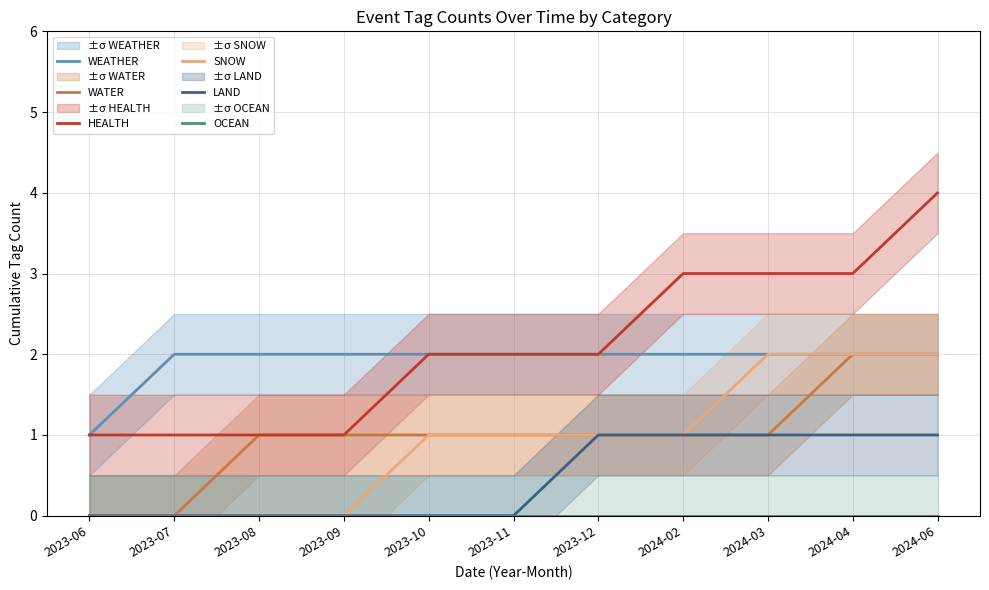

The value of LAND at 2023-10 is 0. True or false?

True